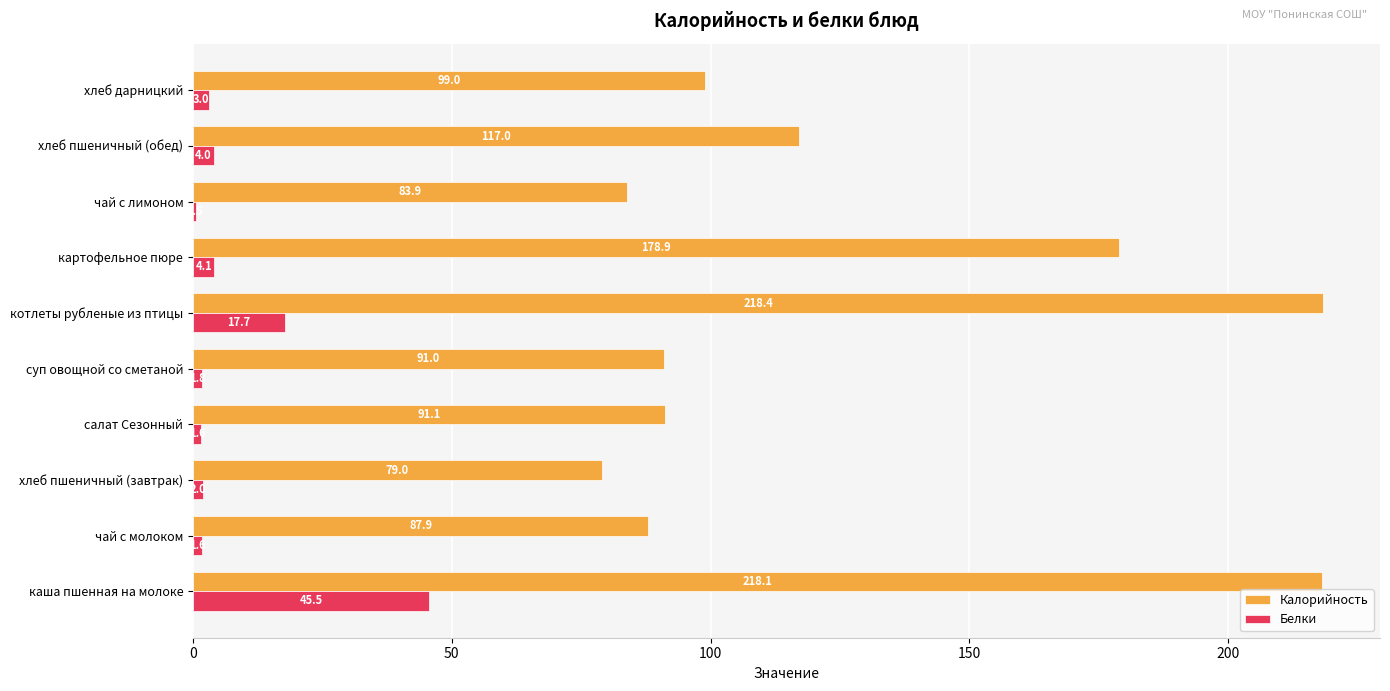

True or false: Калорийность has a value of 156.6 at чай с молоком.

False